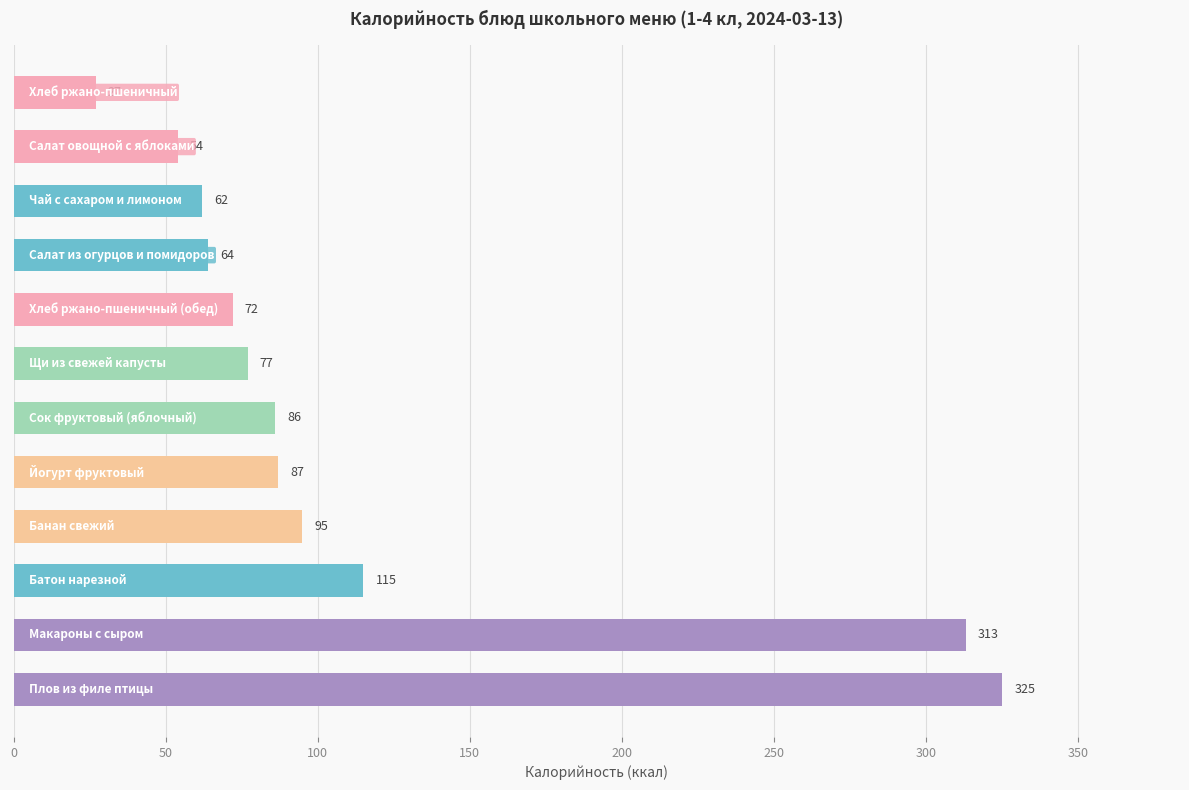

What is the average value?

115